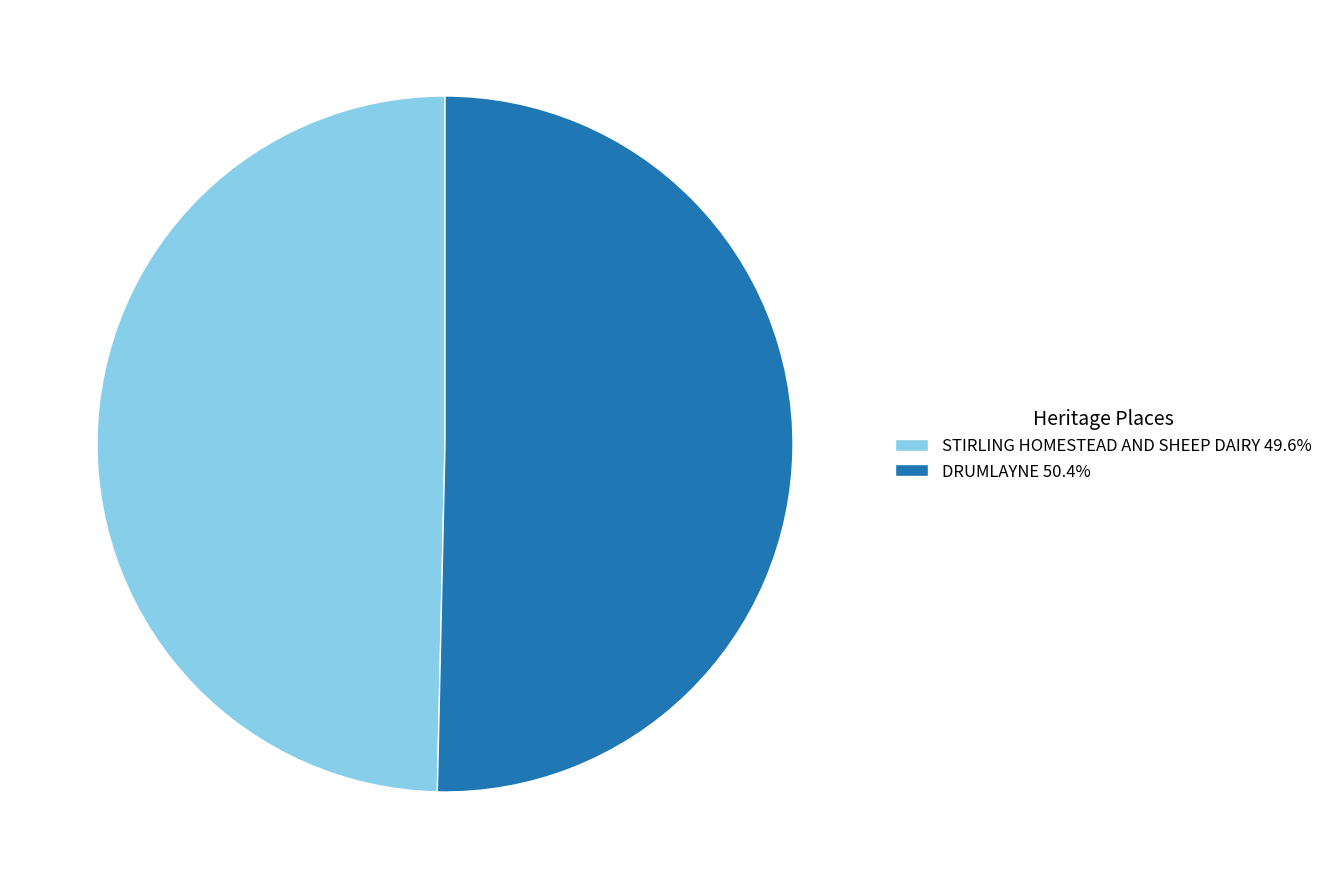

Which has a higher value, DRUMLAYNE or STIRLING HOMESTEAD AND SHEEP DAIRY?

DRUMLAYNE